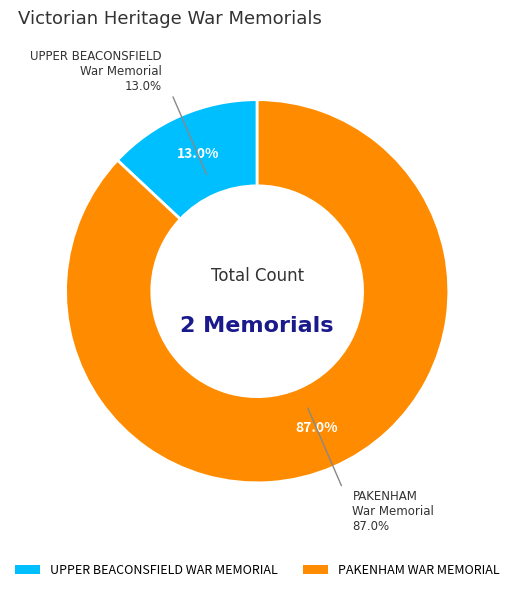

Which category has the smallest portion of the pie?

UPPER BEACONSFIELD WAR MEMORIAL